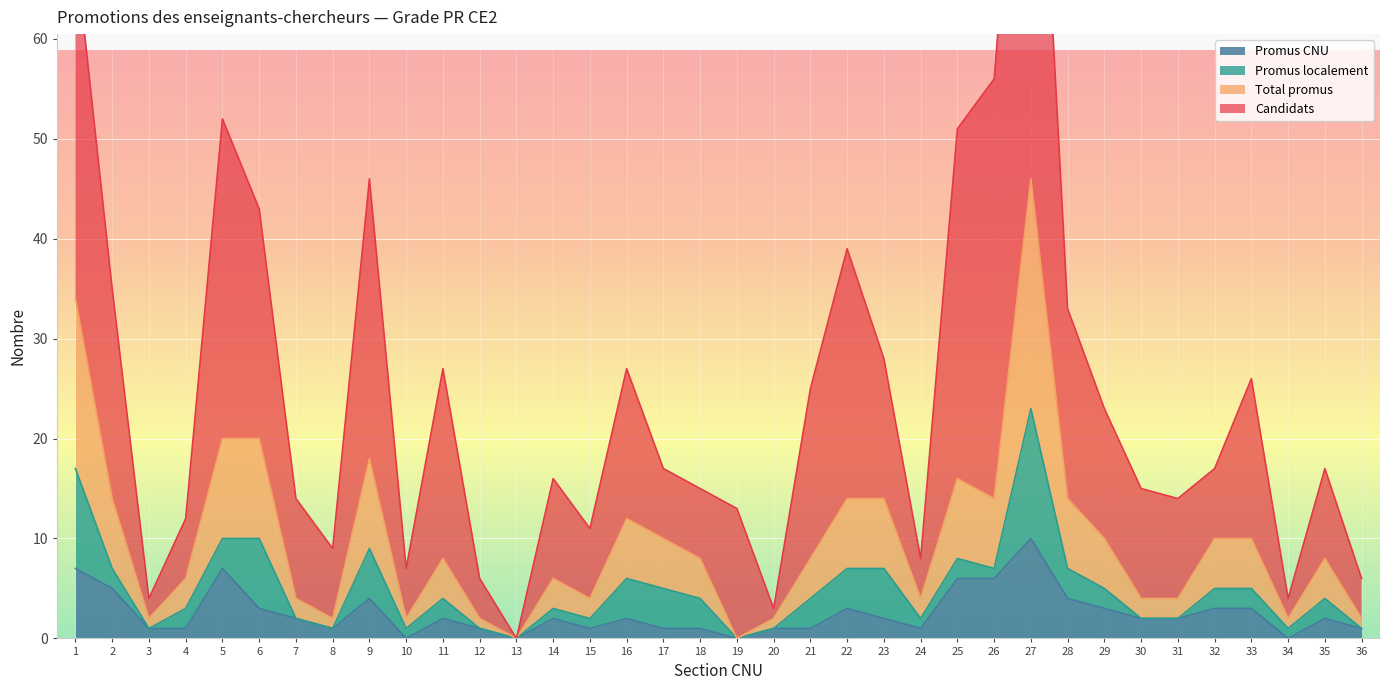

Is it true that Promus CNU equals 2 at 28?

False